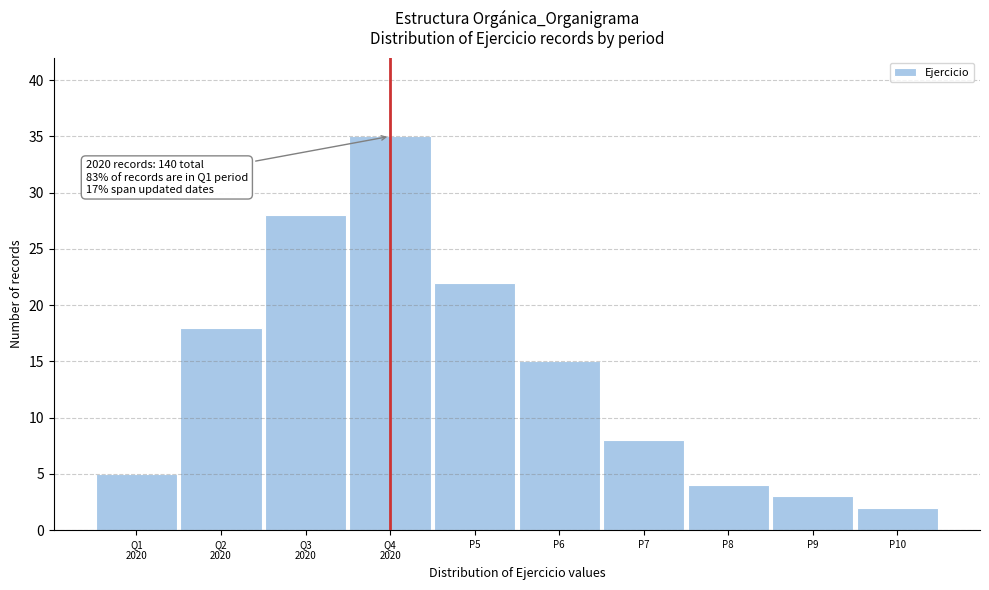

Reading left to right, list all the values displayed in this chart.

5	18	28	35	22	15	8	4	3	2